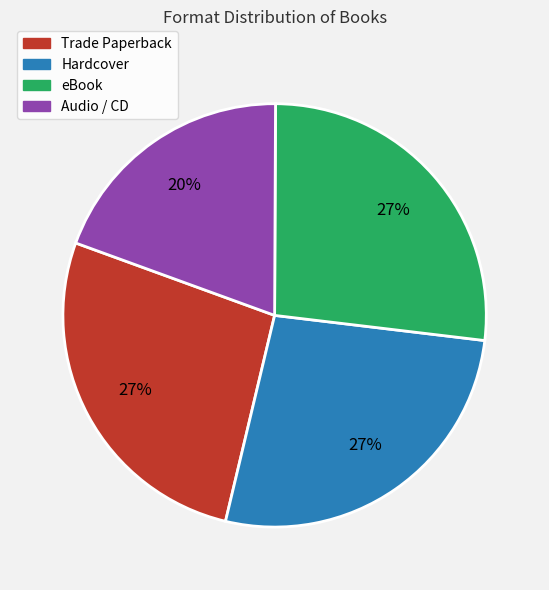

To the nearest percent, what is the difference between the largest and smallest slice percentages?

7%